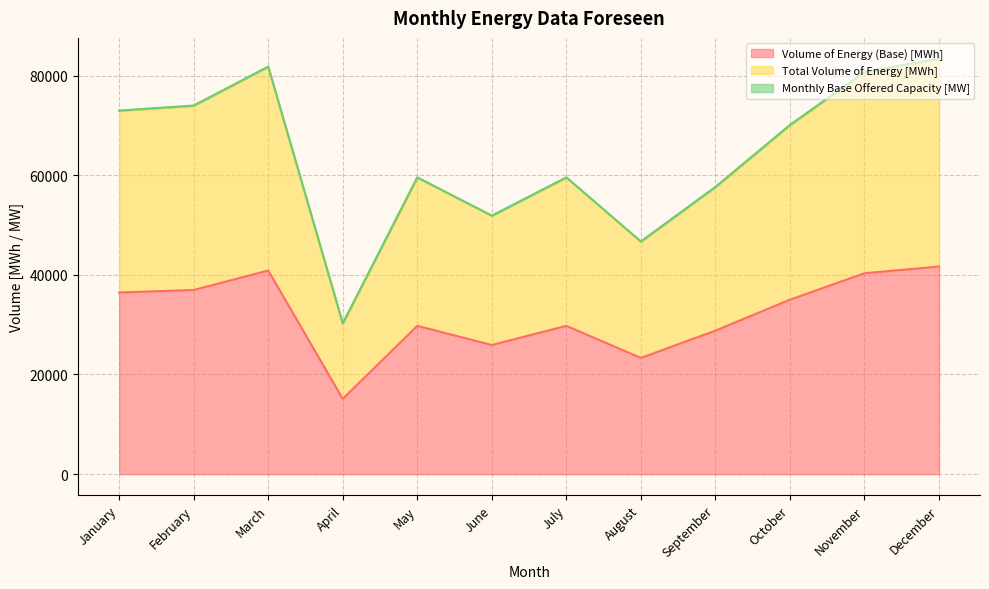

Between January and September, which series saw the biggest shift?

Monthly Base Offered Capacity [MW]